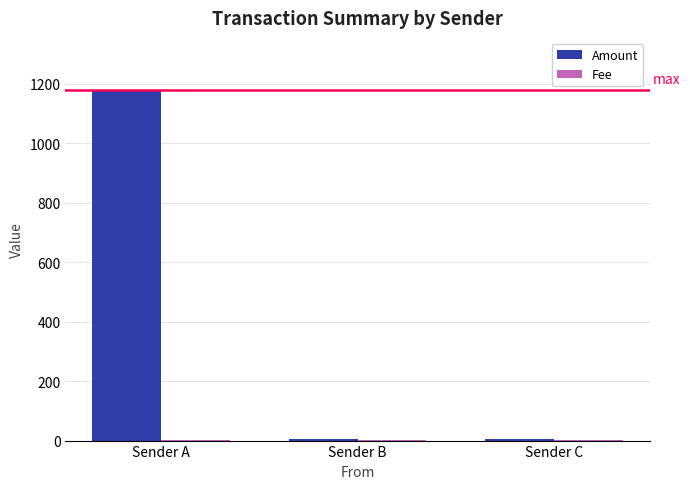

Which category has the highest value across all series?

Sender A